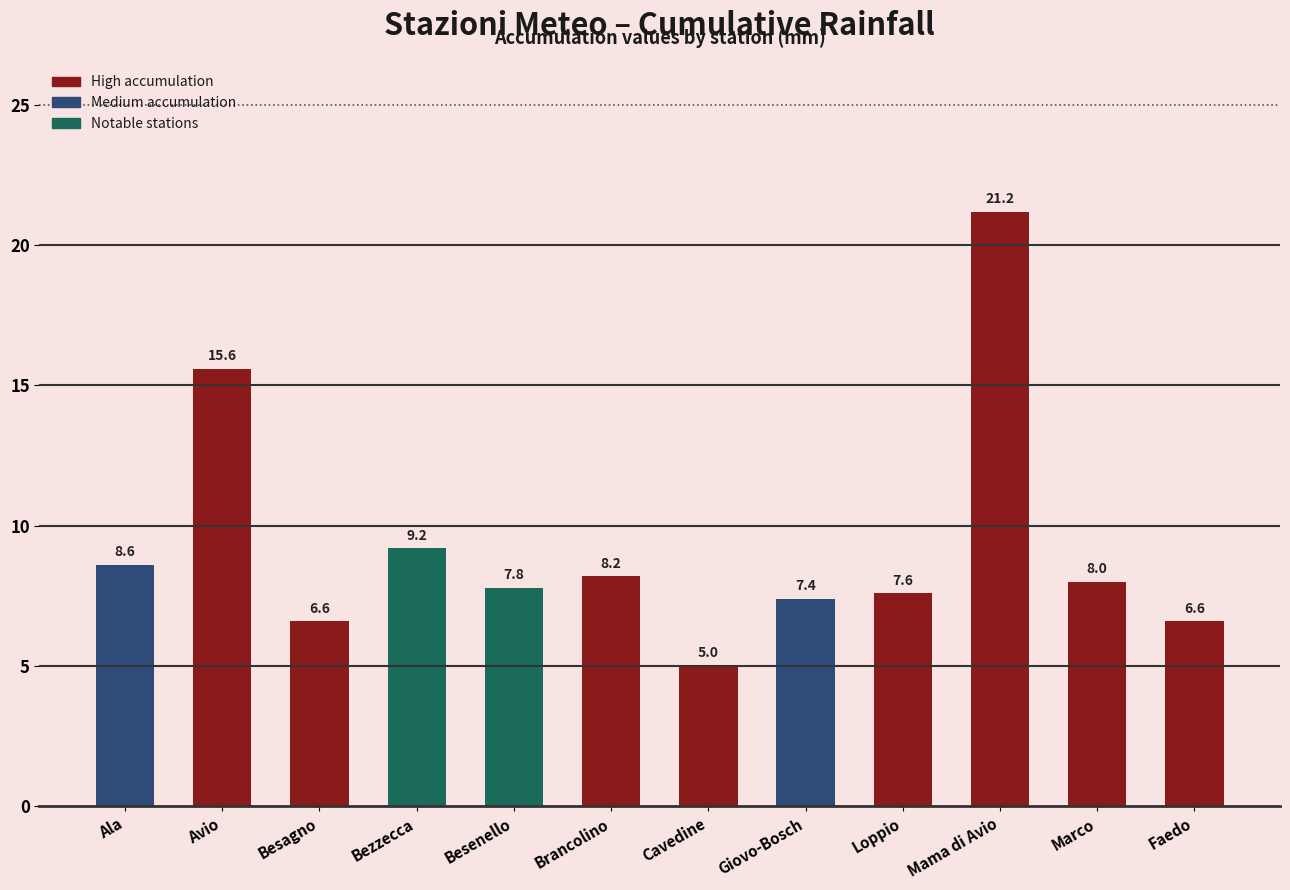

Is it true that the value at Marco is 11.9?

False